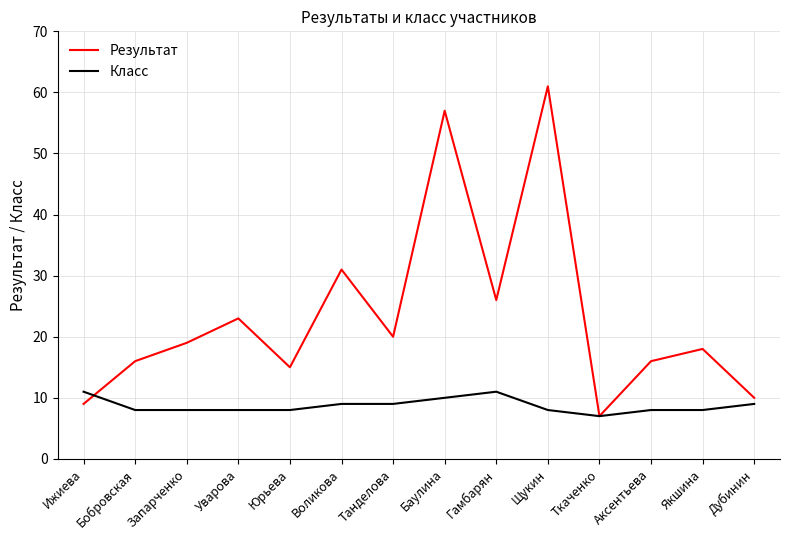

Does the chart have visible grid lines?

Yes